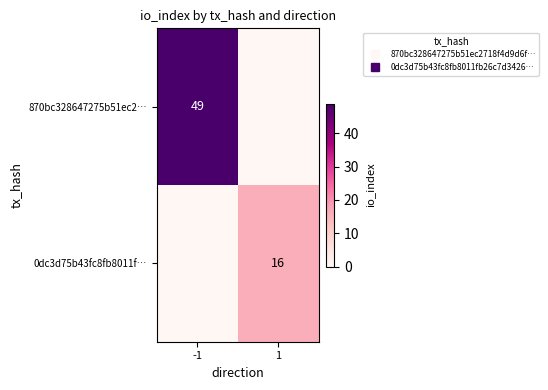

Rank the series by their maximum value, from lowest to highest.

0dc3d75b43fc8fb8011f…, 870bc328647275b51ec2…